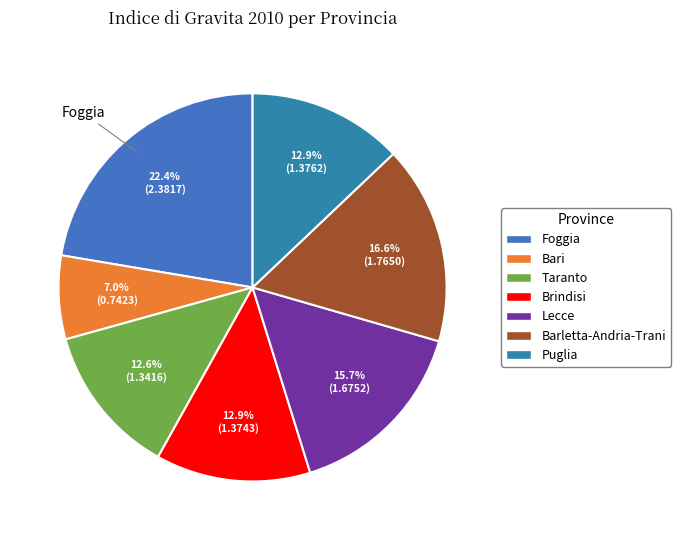

To the nearest percent, what portion does Puglia represent?

13%